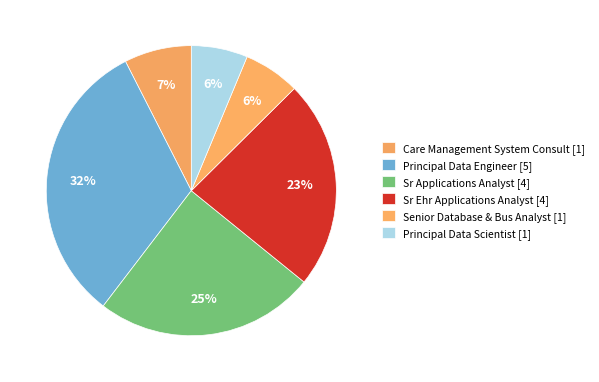

To the nearest percent, what is the average slice percentage?

17%